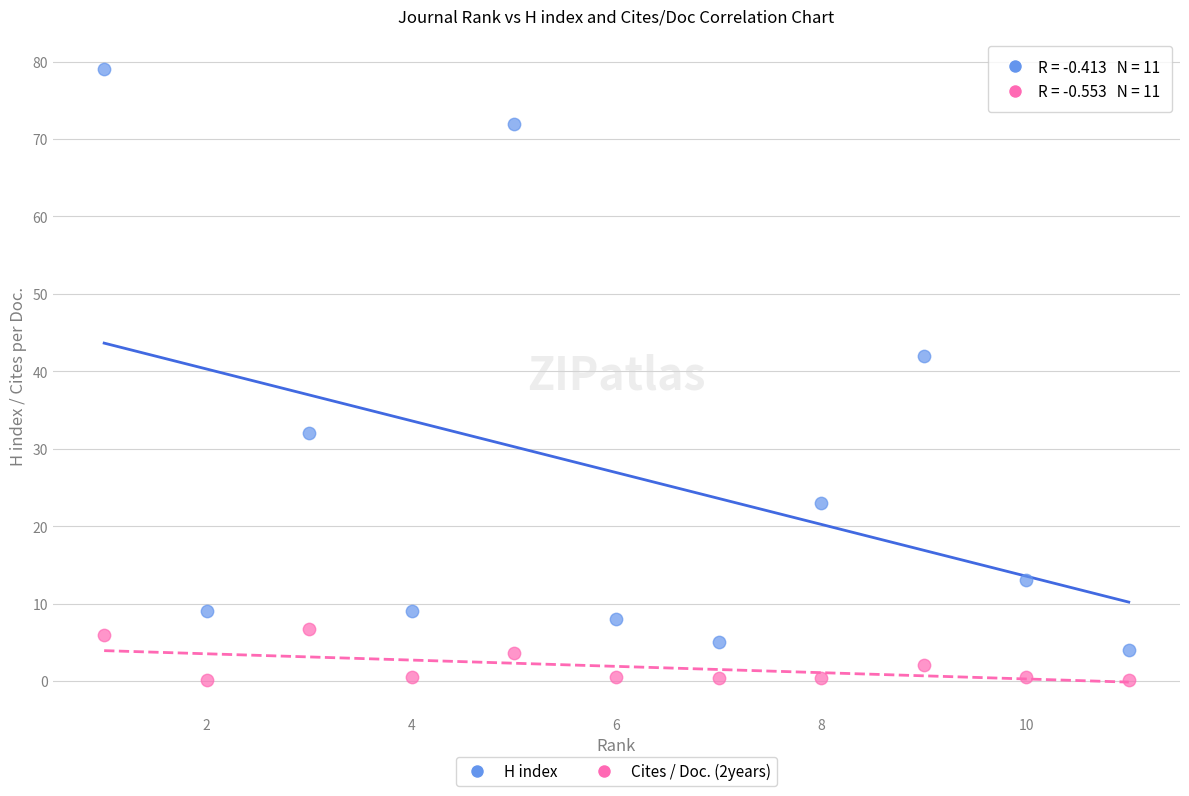

What are all the series names shown in the legend?

H index, Cites / Doc. (2years)